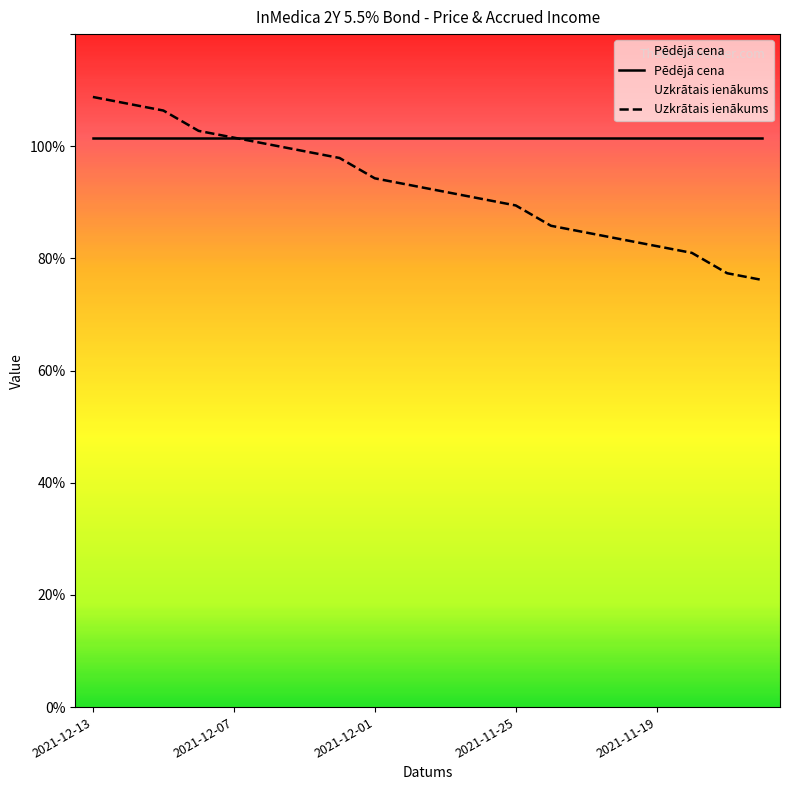

List the labels in order of value, largest first.

2021-12-13, 2021-12-10, 2021-12-09, 2021-12-08, 2021-12-07, 2021-12-06, 2021-12-03, 2021-12-02, 2021-12-01, 2021-11-30, 2021-11-29, 2021-11-26, 2021-11-25, 2021-11-24, 2021-11-23, 2021-11-22, 2021-11-19, 2021-11-18, 2021-11-17, 2021-11-16